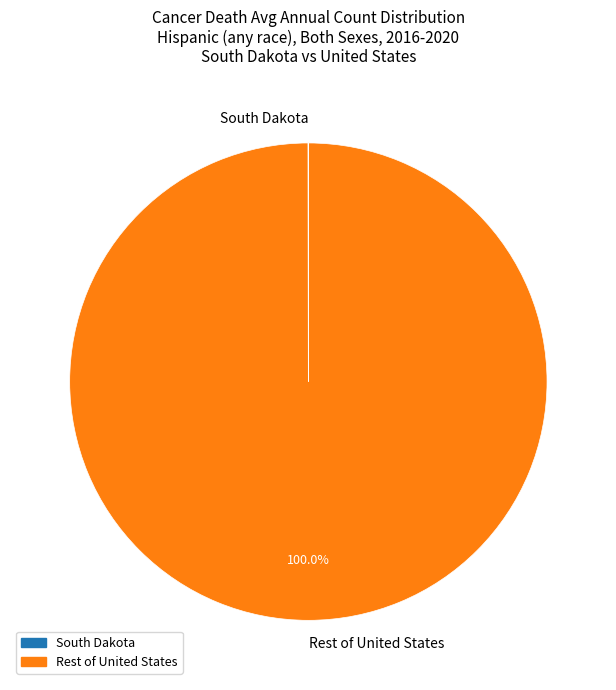

What is the largest slice in the pie chart?

Rest of United States